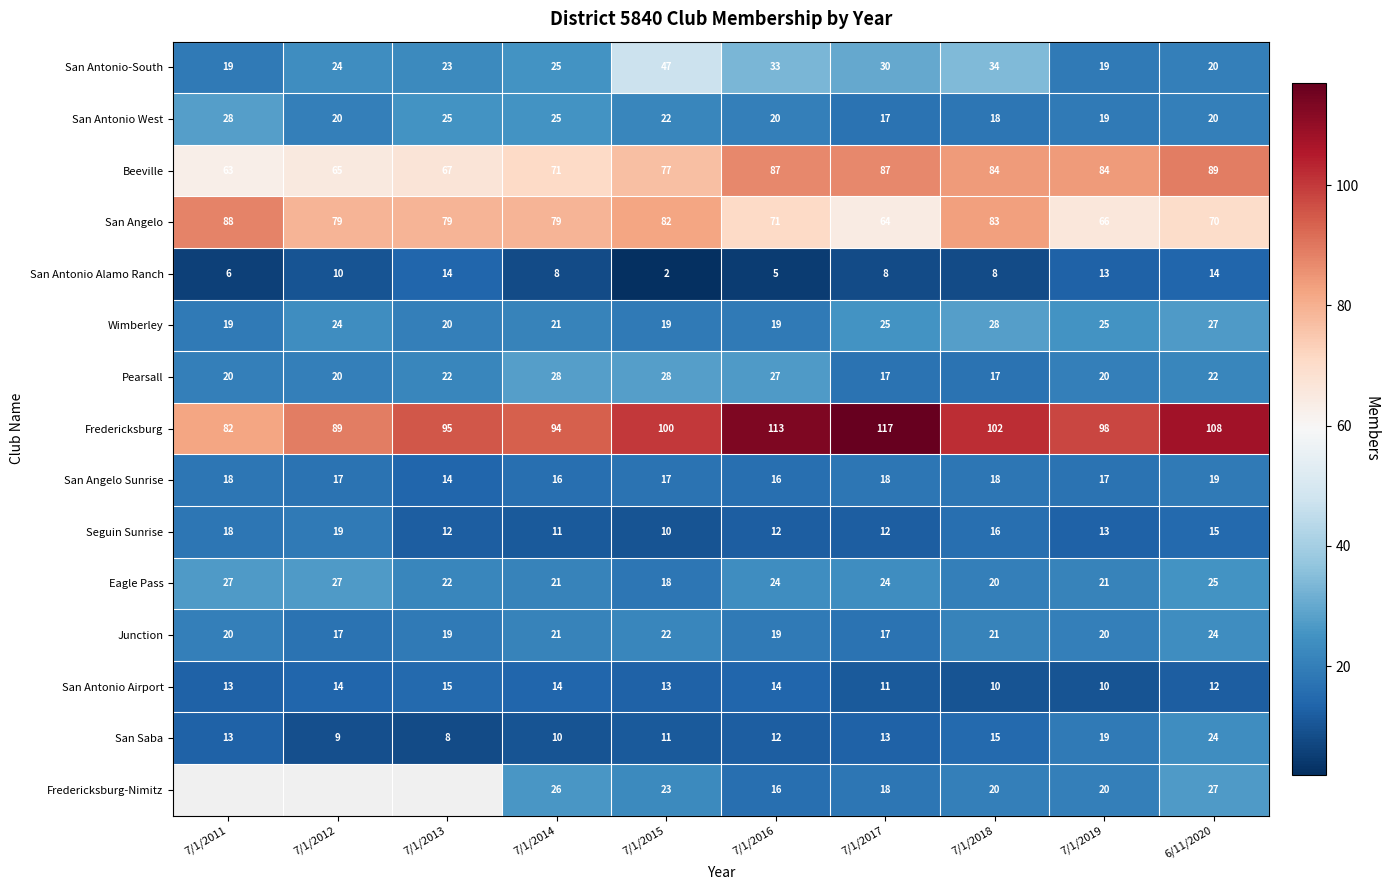

What is the difference between the Seguin Sunrise values at 7/1/2013 and 7/1/2012?

7